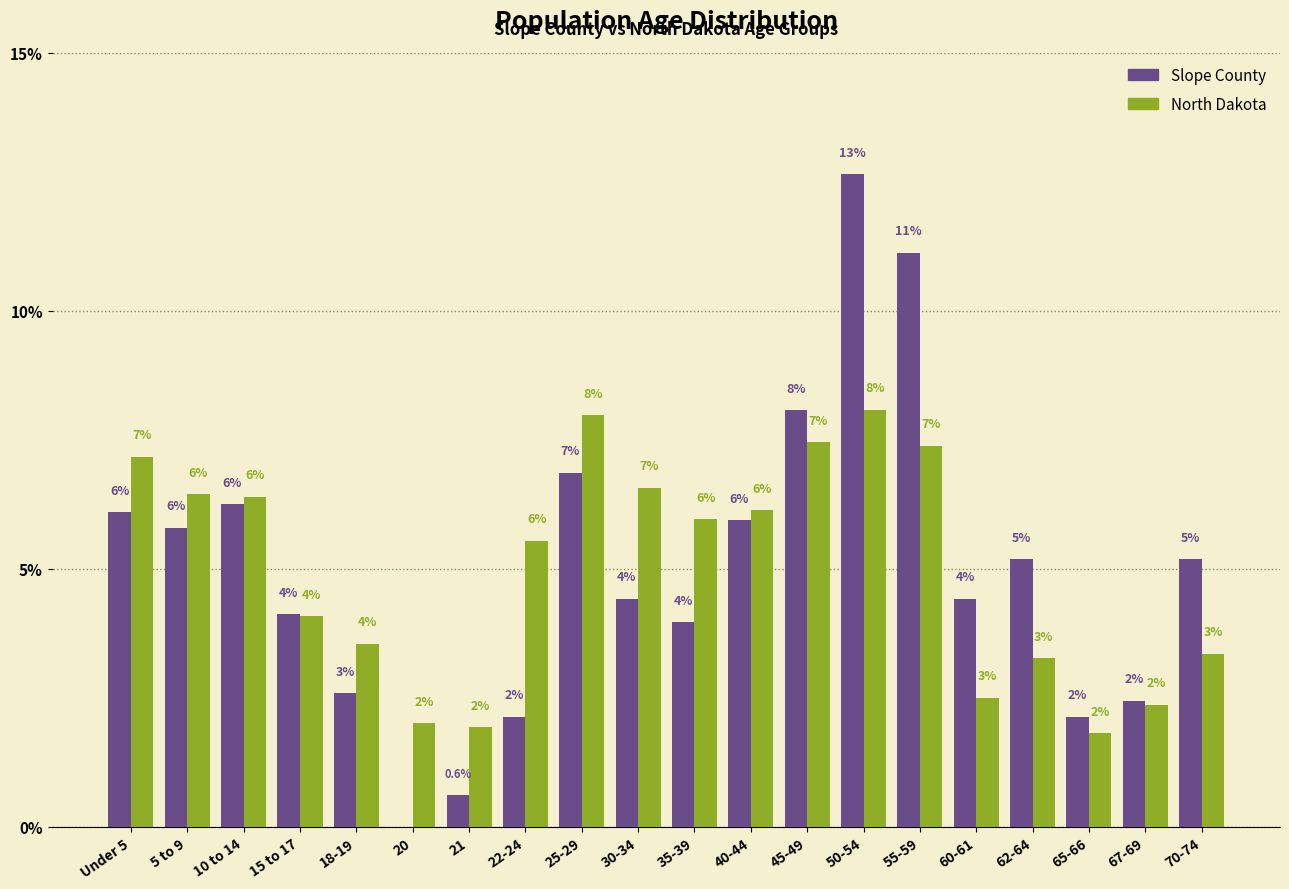

At which label does Slope County reach its peak?

50-54